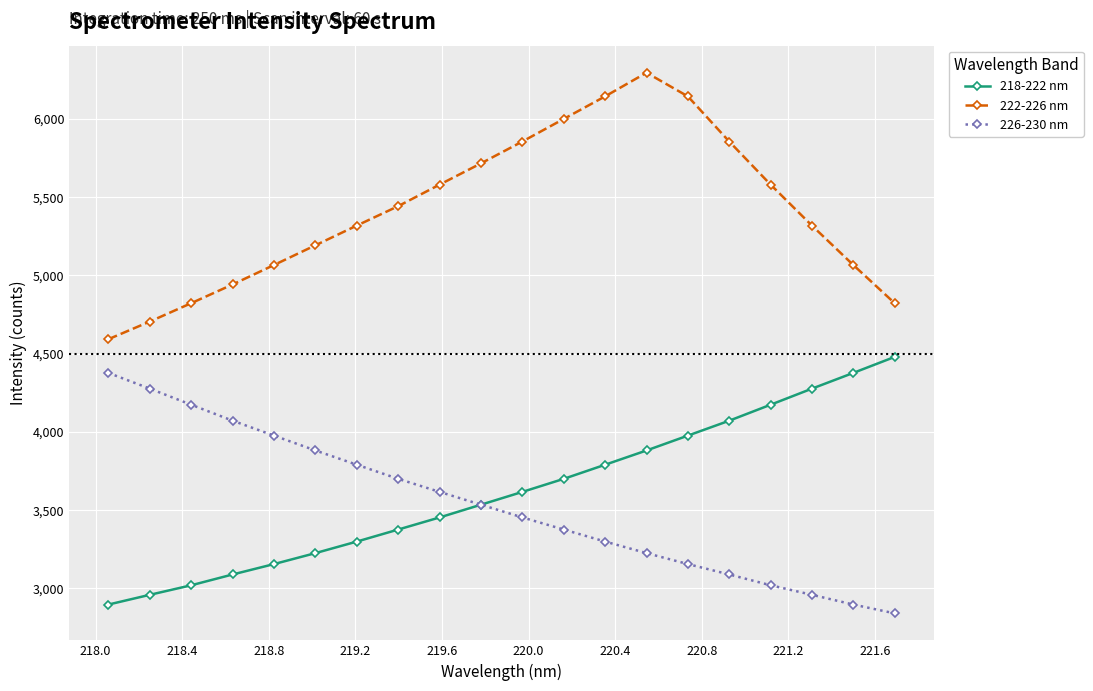

What is the value of the 218-222 nm point at the 3rd from the left?

3019.4